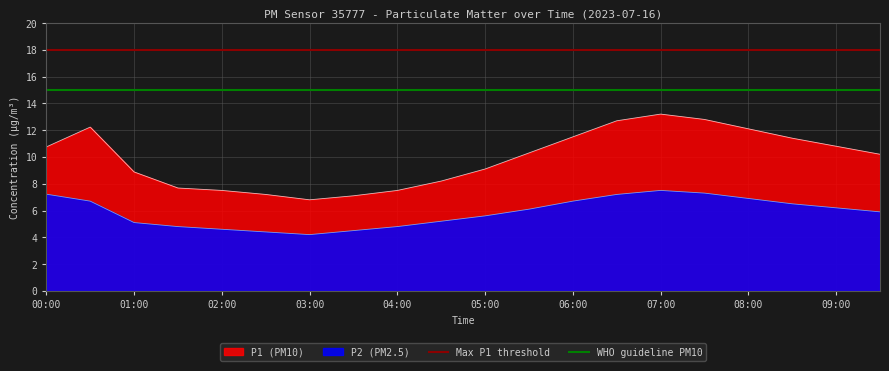

What is the label of the 1st point from the left?

00:00